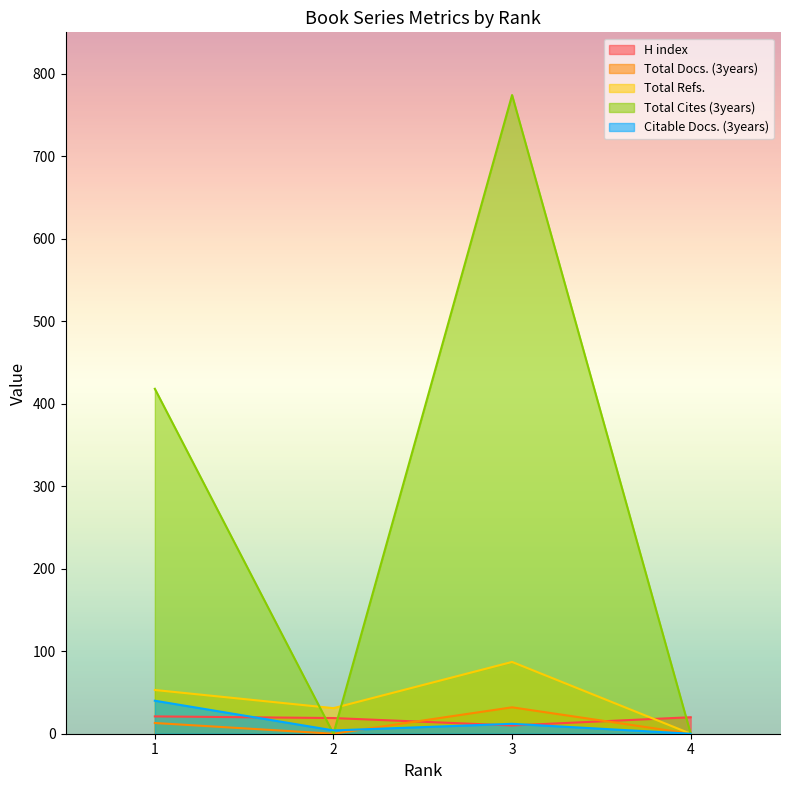

Which category has the lowest value in the Total Refs. series?

4